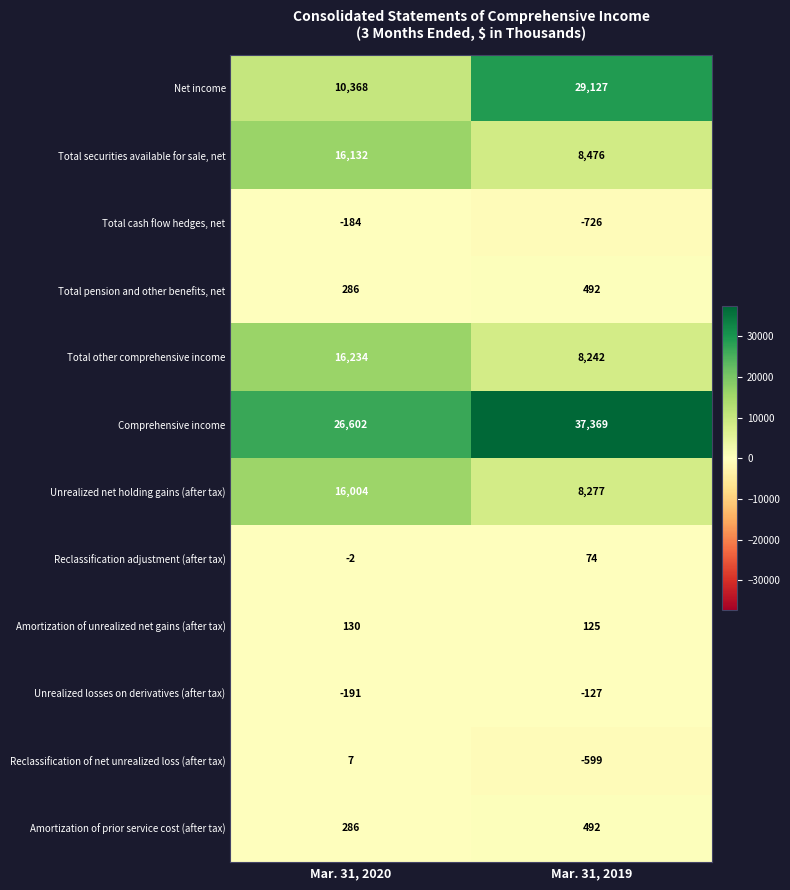

What is the sum of the Net income values at Mar. 31, 2020 and Mar. 31, 2019?

39495